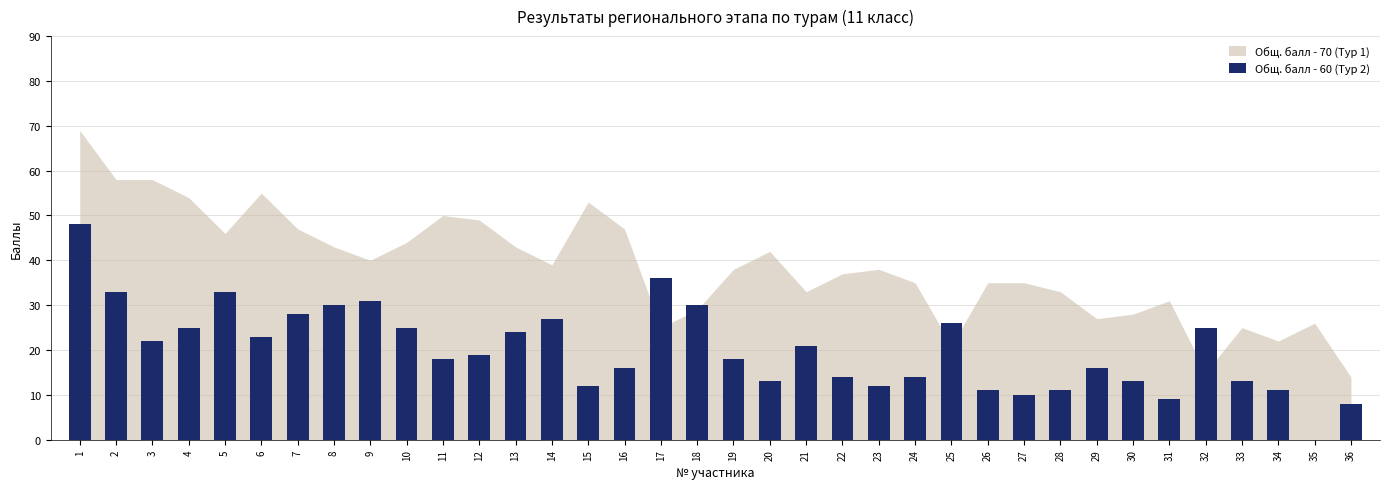

At which label is the value closest to 24?

13